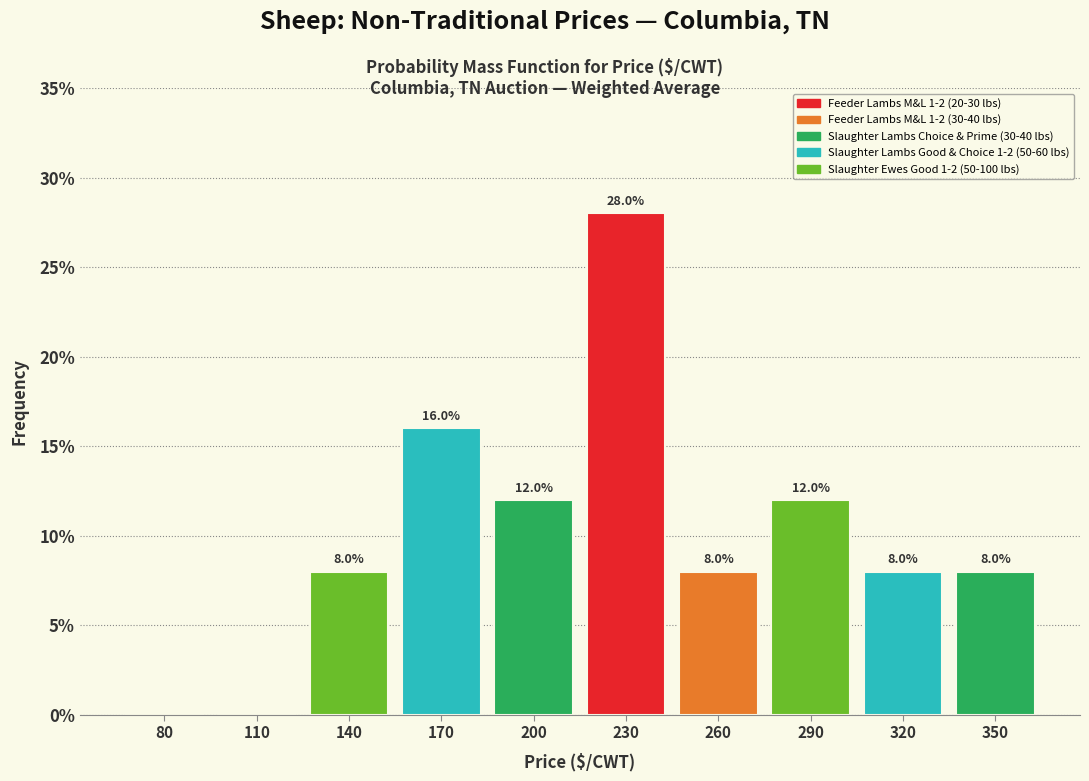

Reading left to right, list all the values displayed in this chart.

80=0.0	110=0.0	140=8.0	170=16.0	200=12.0	230=28.0	260=8.0	290=12.0	320=8.0	350=8.0